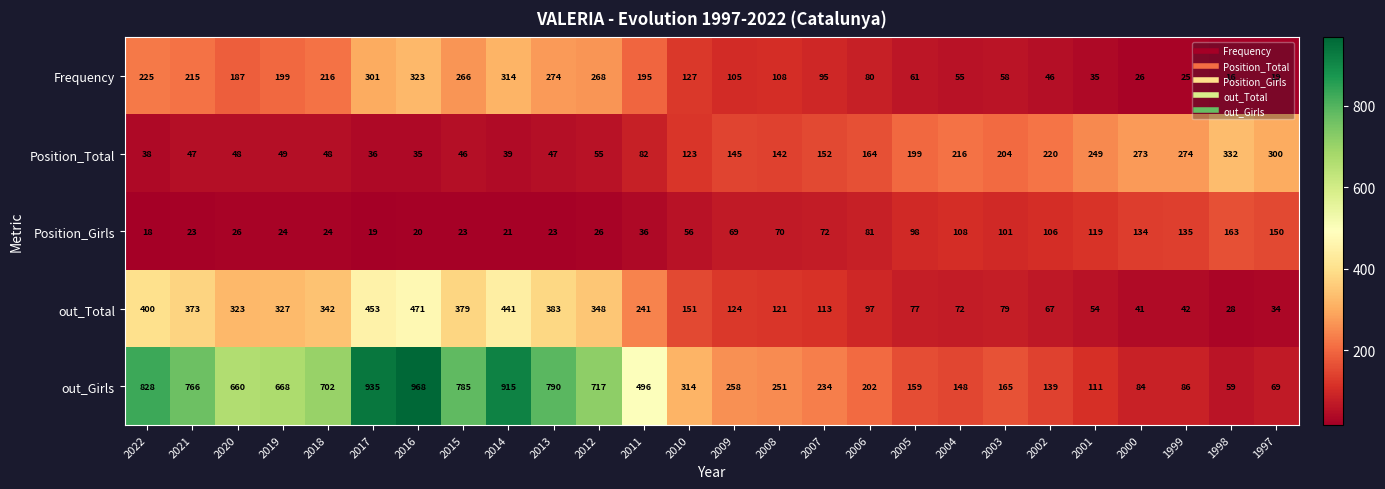

What is the average value of the Frequency series?

148